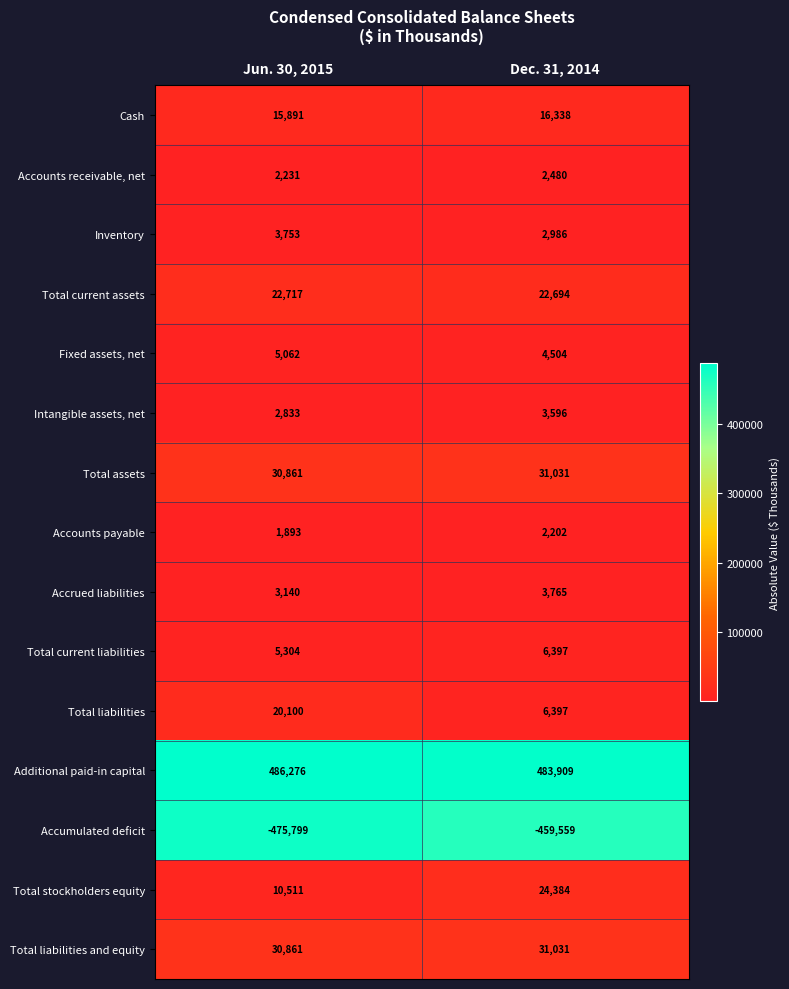

What is the greatest value displayed?

486276